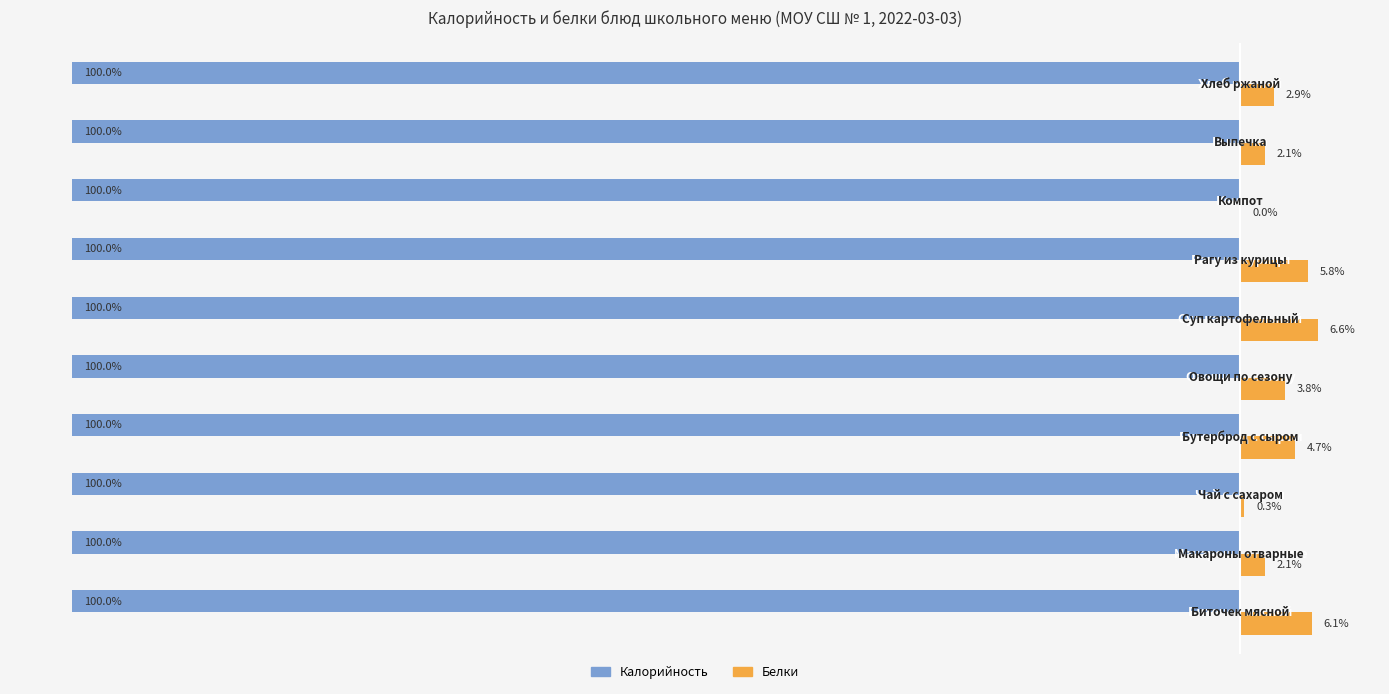

What are all the series names shown in the legend?

Калорийность, Белки